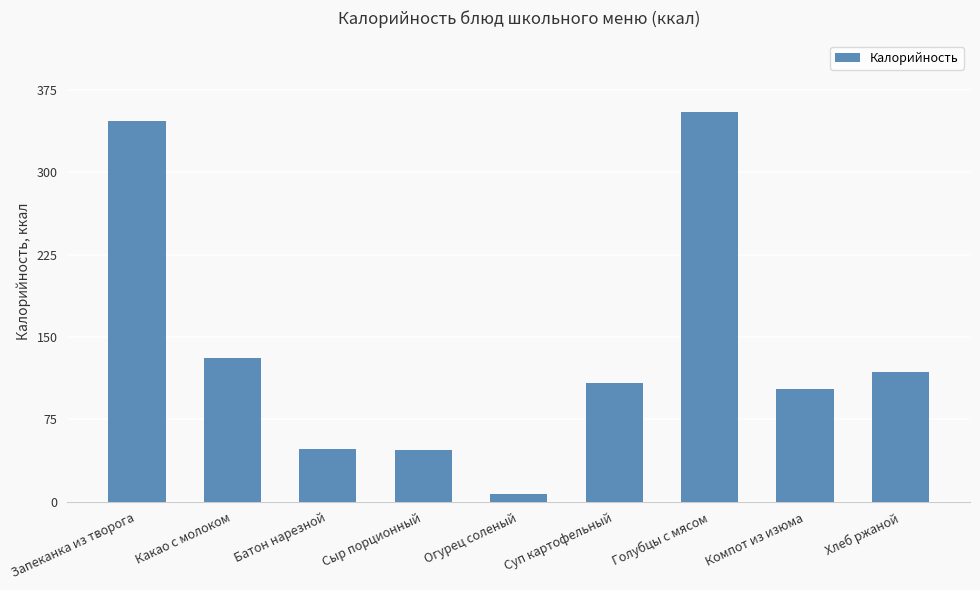

What is the label of the 6th bar from the left?

Суп картофельный